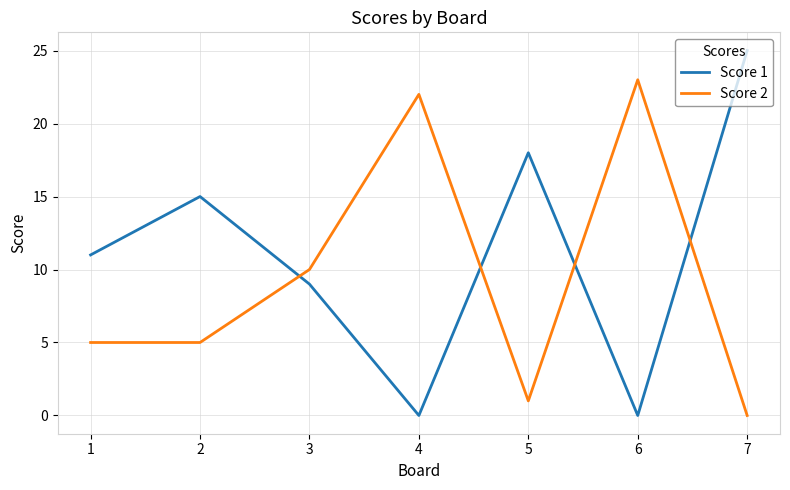

What is the average value of the Score 1 series?

11